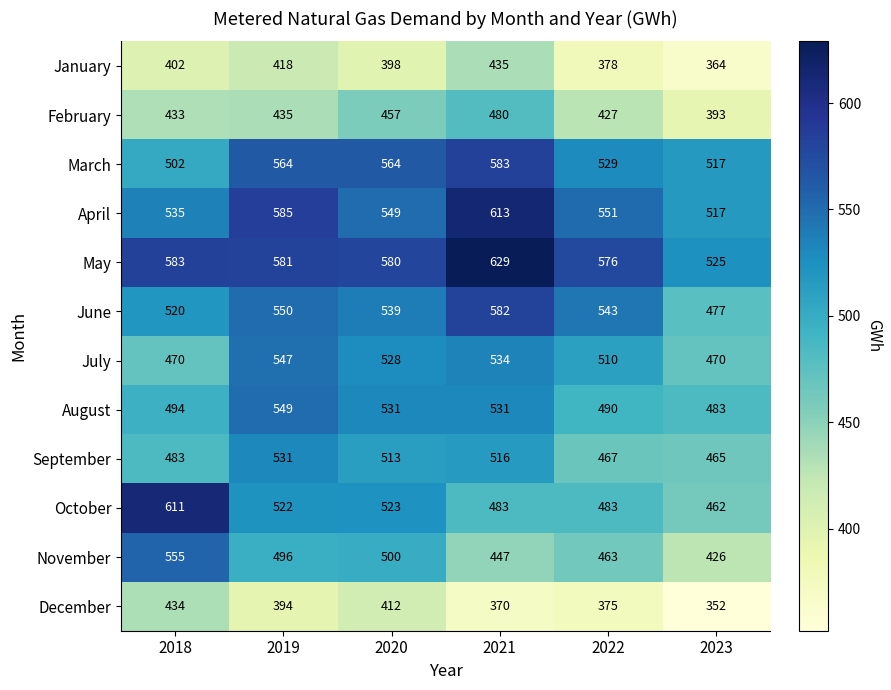

What is the total value across all series at 2021?

6203